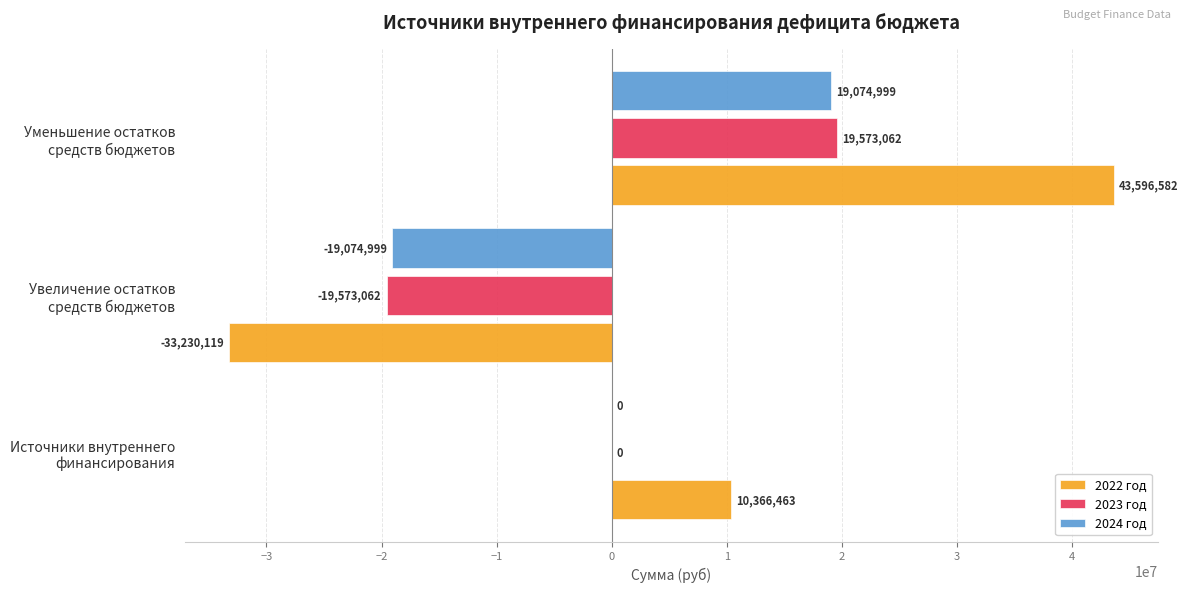

What is the highest value of the 2024 год series?

19074998.8